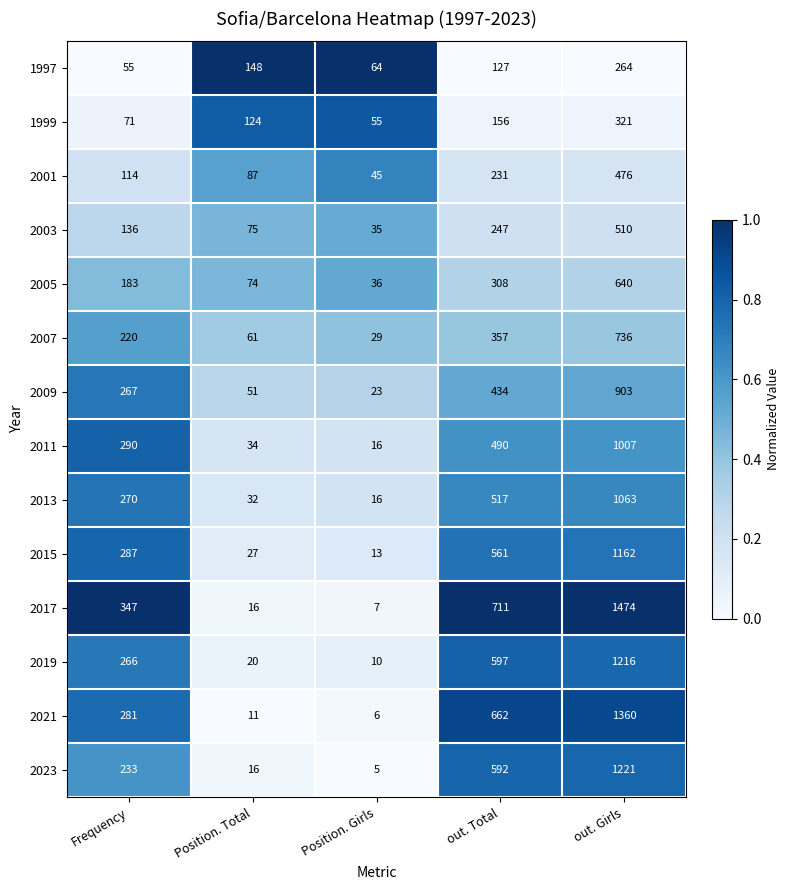

The value of 2011 at Frequency is 290. True or false?

True